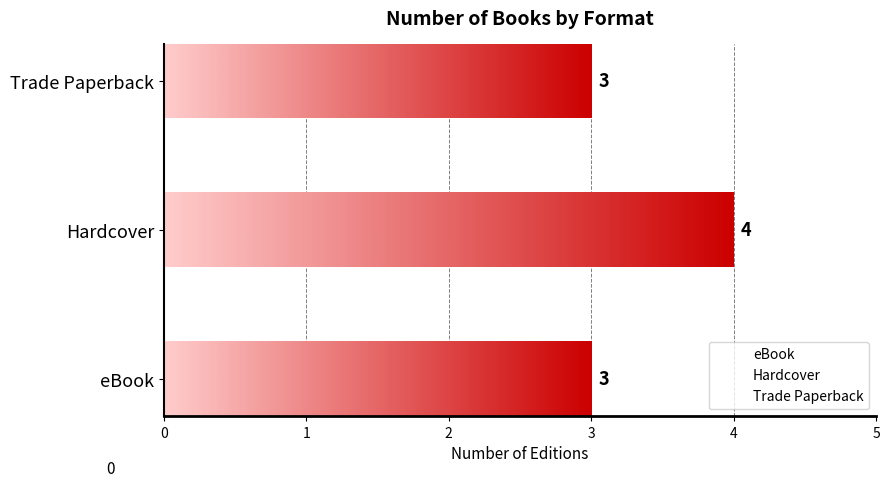

Is it true that the value at Hardcover is 0?

False